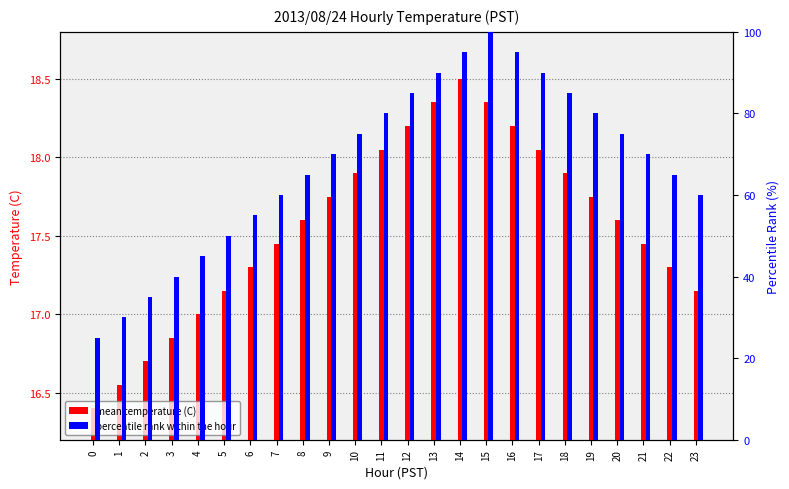

How many bars are there in total?

48